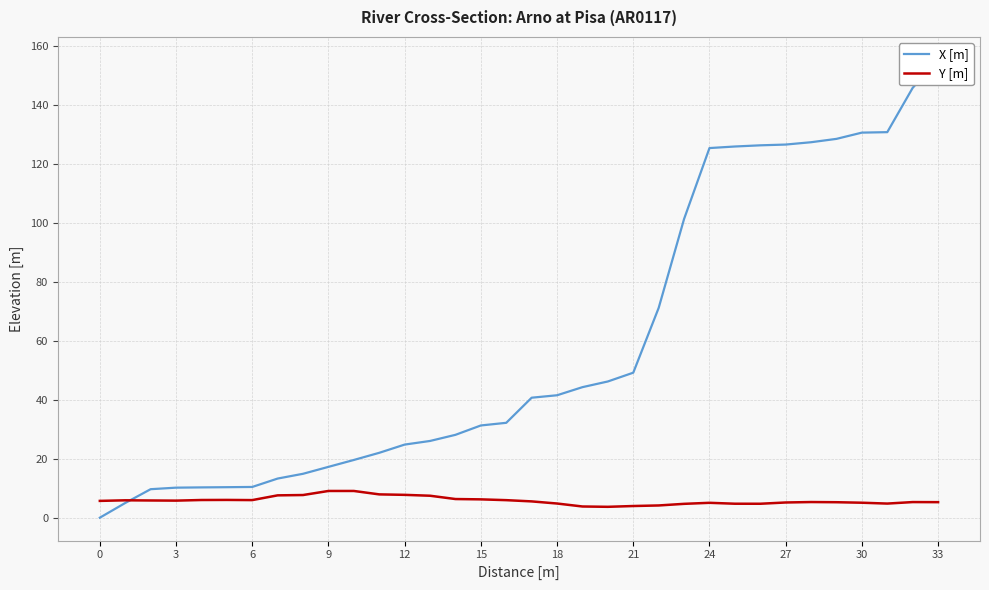

What is the highest value of the Y [m] series?

9.1